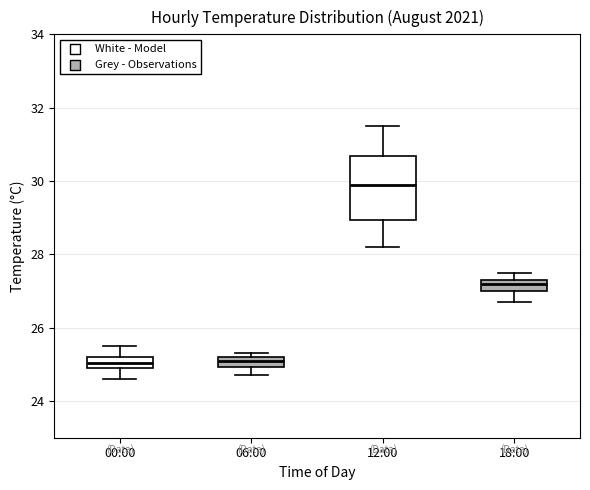

Where does the lower whisker of the box for 00:00 end on the y-axis? The values are not printed on the chart, so give them approximately, as read against the axis.

24.6